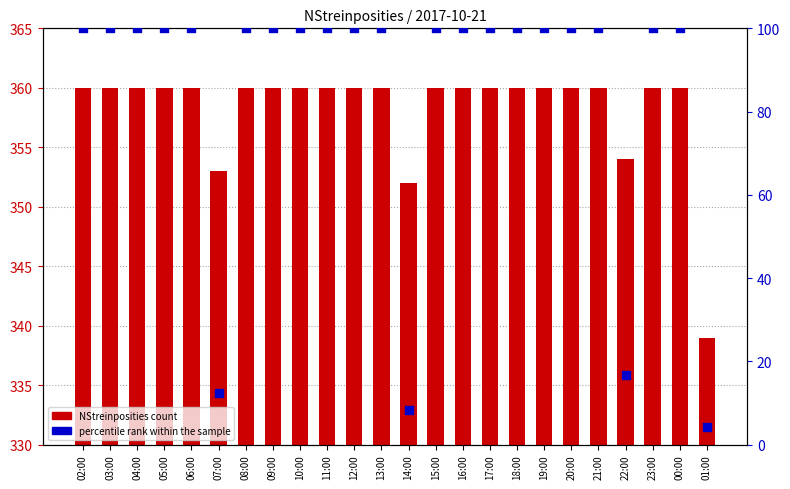

Is the value of percentile rank within the sample at 07:00 greater than the value of NStreinposities count at 15:00?

No